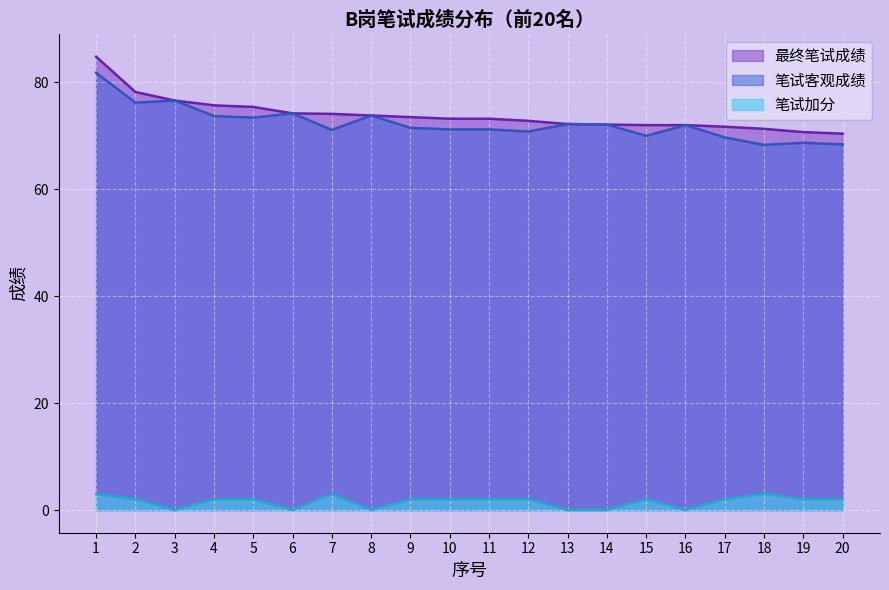

True or false: 笔试客观成绩 and 最终笔试成绩 cross at least once.

False